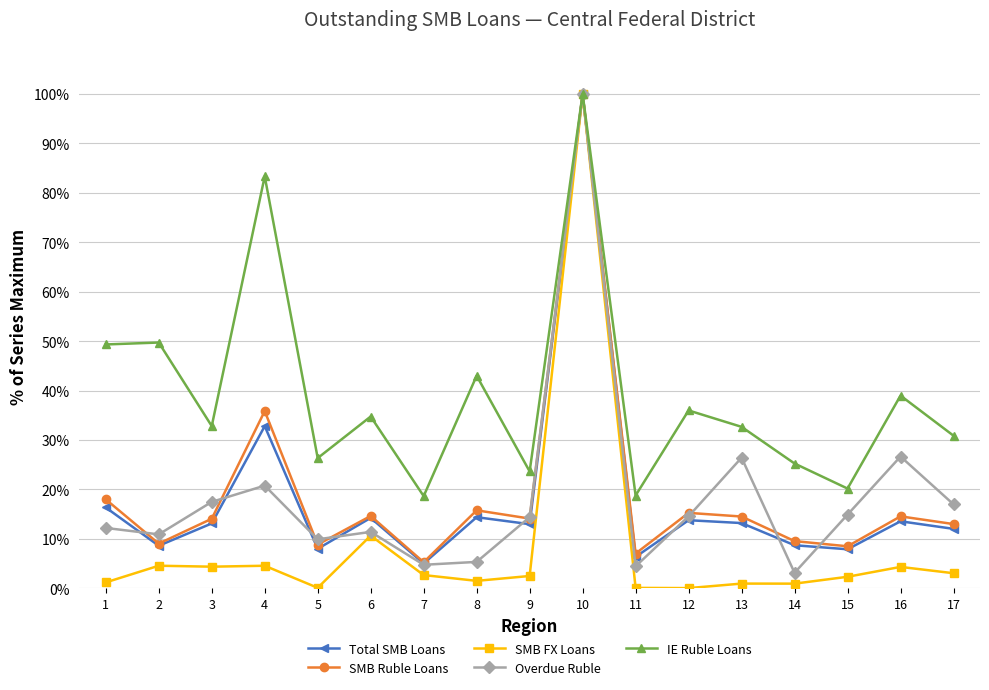

What is the sum of all SMB FX Loans values?

144.1